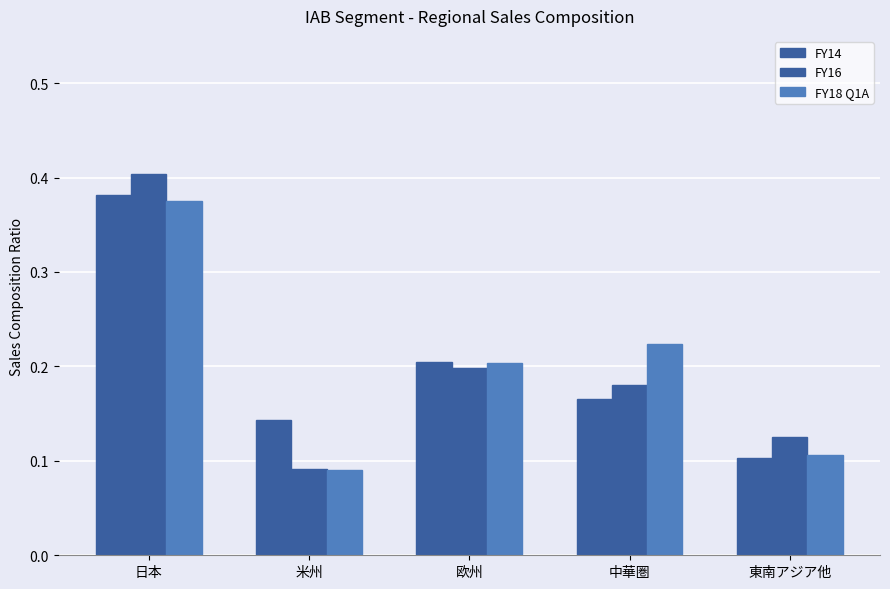

How many data points does each series have?

5